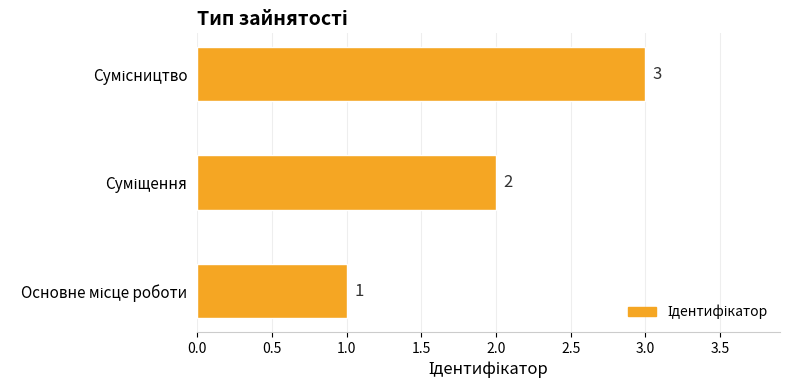

What is the maximum value shown in the chart?

3